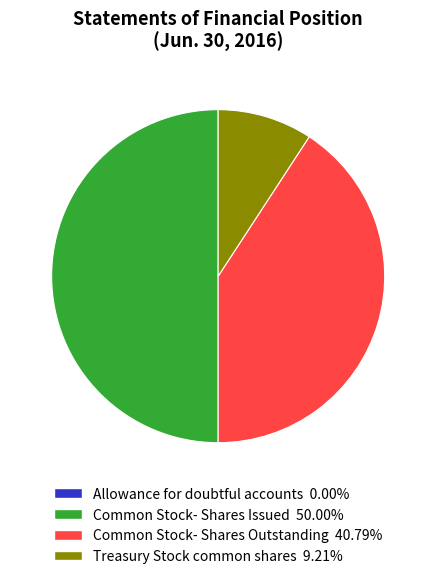

Does Common Stock- Shares Outstanding represent more than half of the total?

No